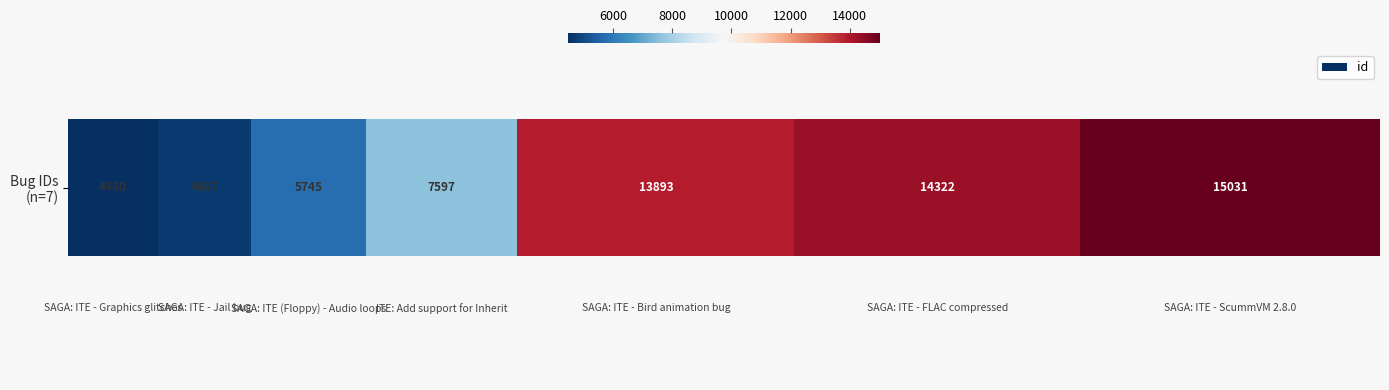

How many data points does each series have?

7